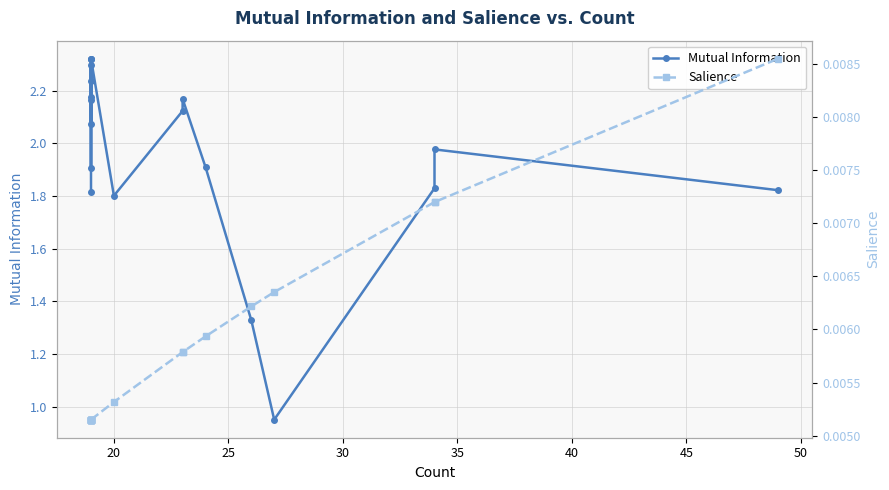

What are all the series names shown in the legend?

Mutual Information, Salience